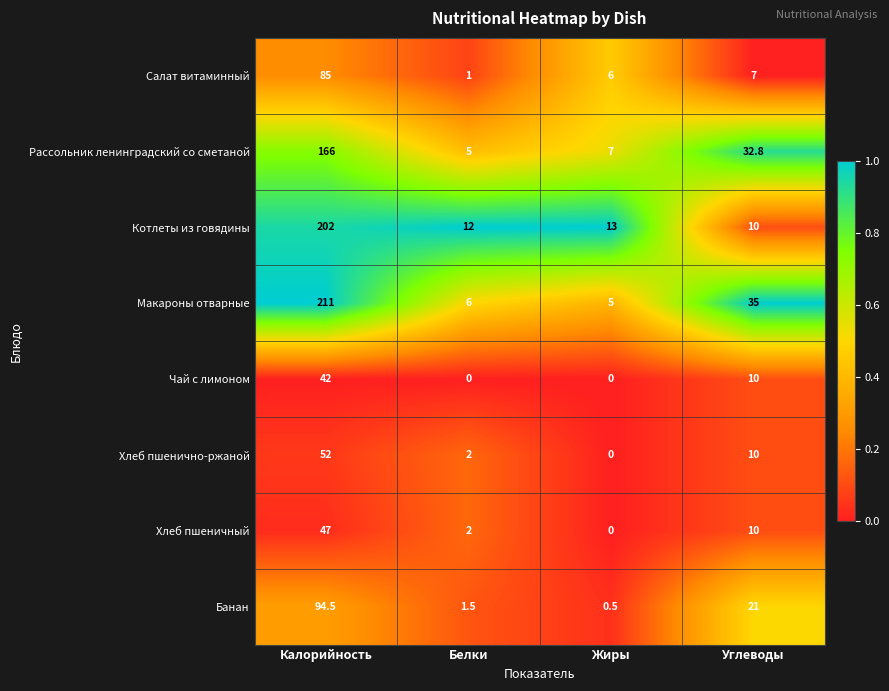

The value of Банан at Углеводы is 4.8. True or false?

False